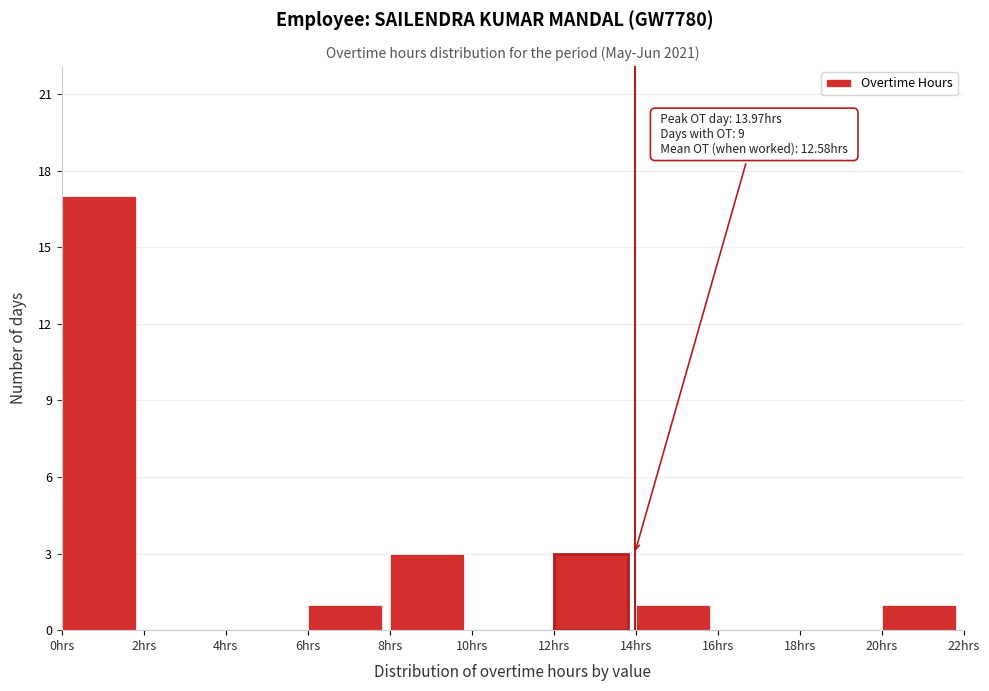

Which range on the x-axis has the tallest bar?

0 to 2